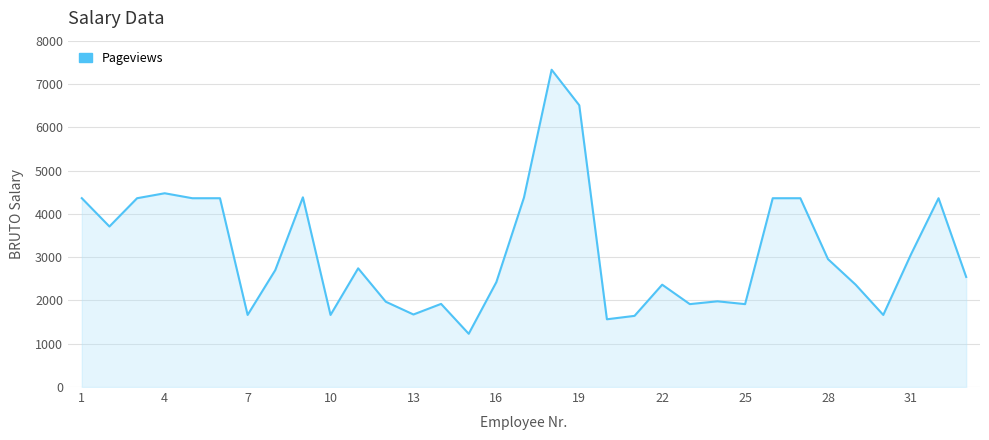

What is the smallest value displayed?

1230.1